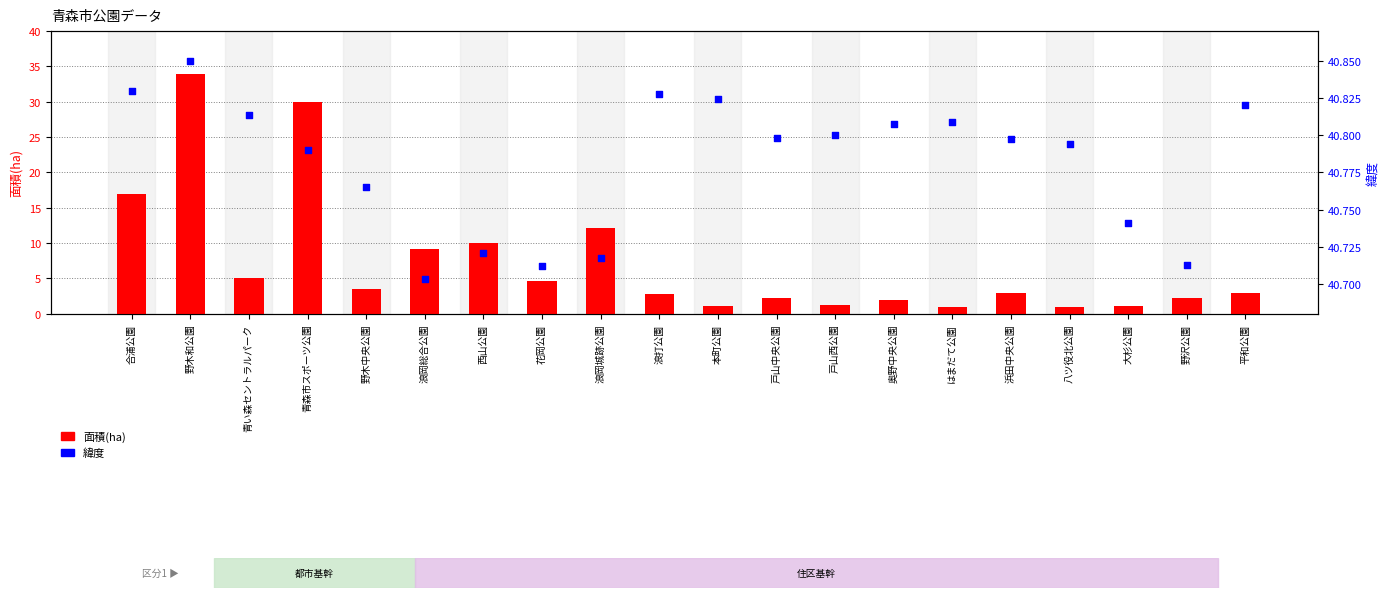

Which series contains the highest Y value?

緯度